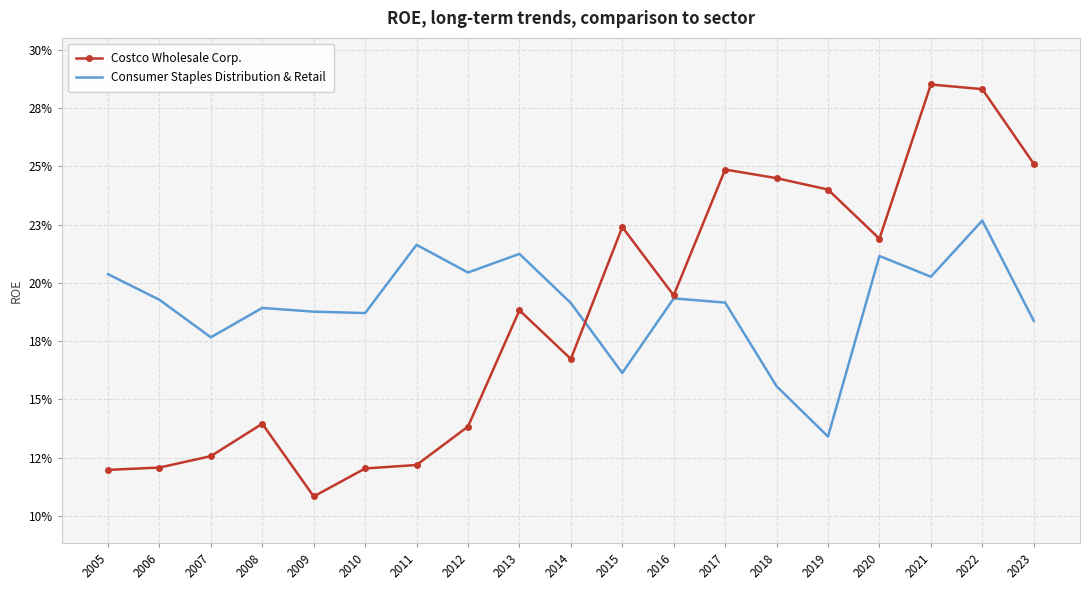

Count the Consumer Staples Distribution & Retail values in the range 0 to 1.

19